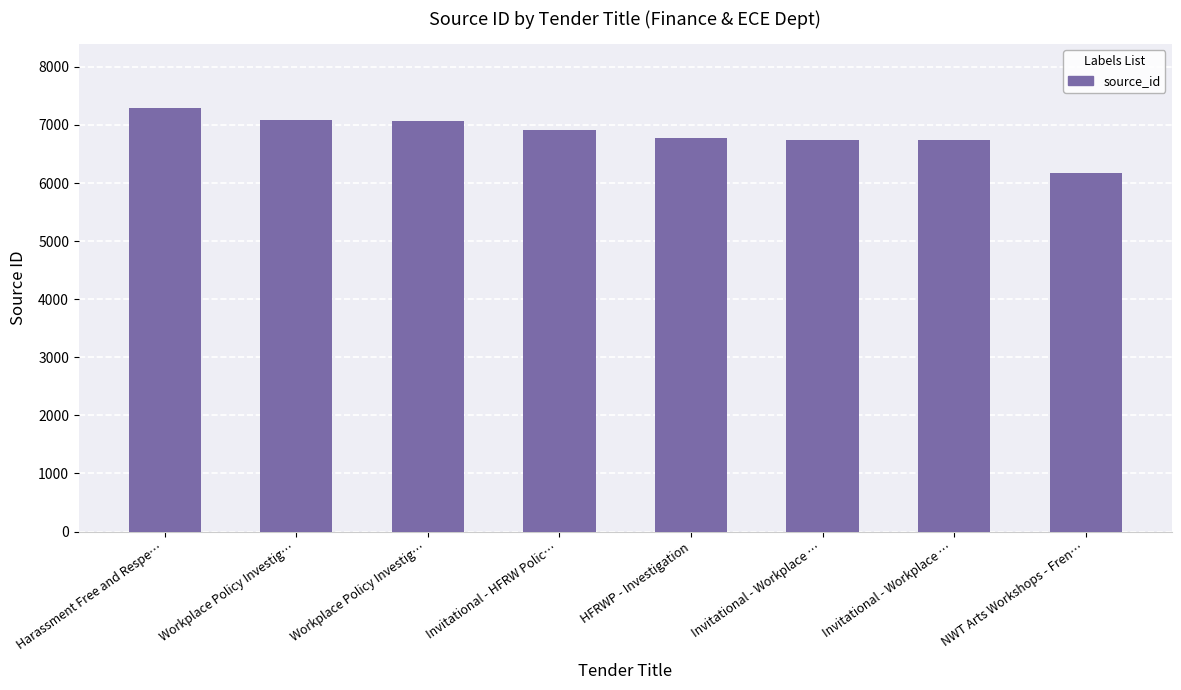

How many data points are less than 6904?

4